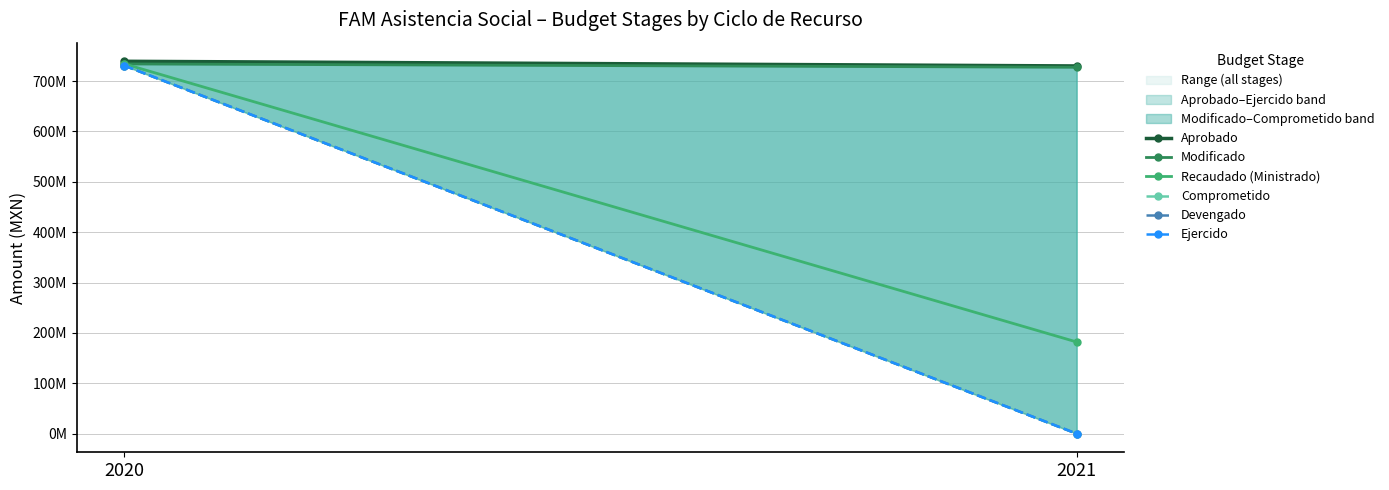

True or false: Comprometido has a value of 0.0 at 2021.

True